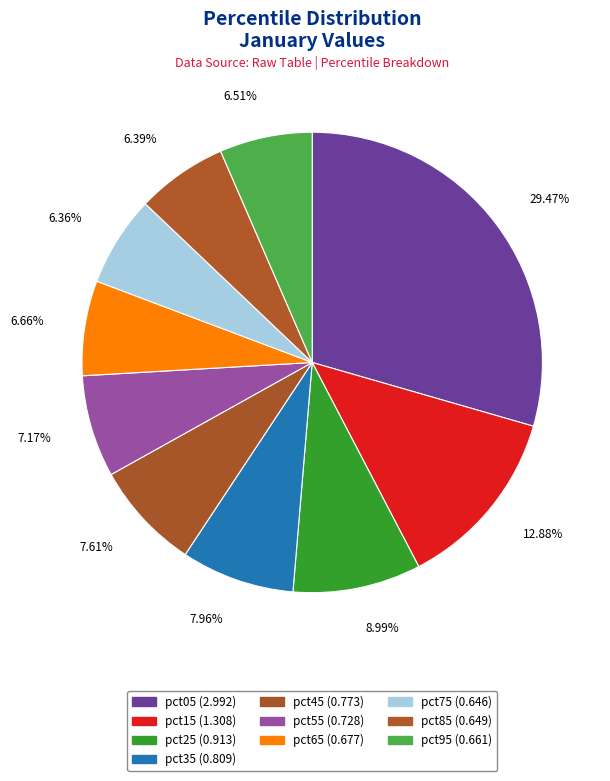

What is the largest slice in the pie chart?

pct05